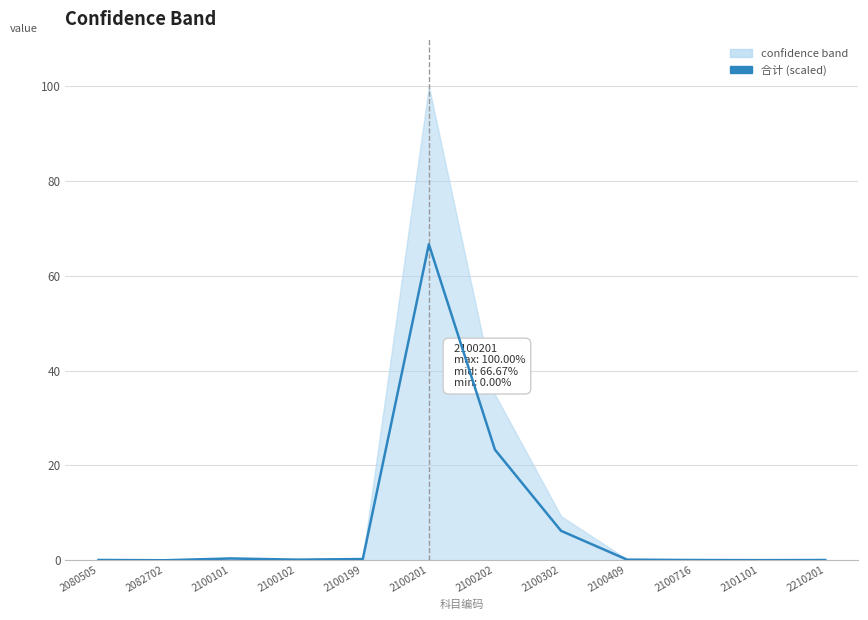

Where is the first local maximum?

2100101